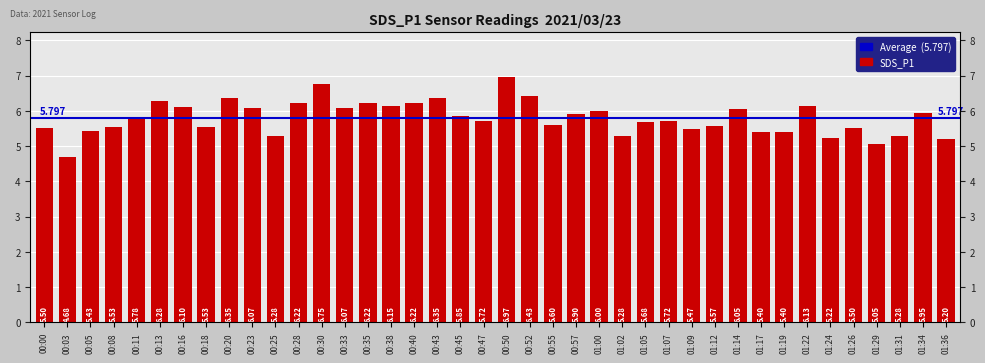

List the labels in order of value, largest first.

00:50, 00:30, 00:52, 00:20, 00:43, 00:13, 00:28, 00:35, 00:40, 00:38, 01:22, 00:16, 00:23, 00:33, 01:14, 01:00, 01:34, 00:57, 00:45, 00:11, 00:47, 01:07, 01:05, 00:55, 01:12, 00:08, 00:18, 00:00, 01:26, 01:09, 00:05, 01:17, 01:19, 00:25, 01:02, 01:31, 01:24, 01:36, 01:29, 00:03